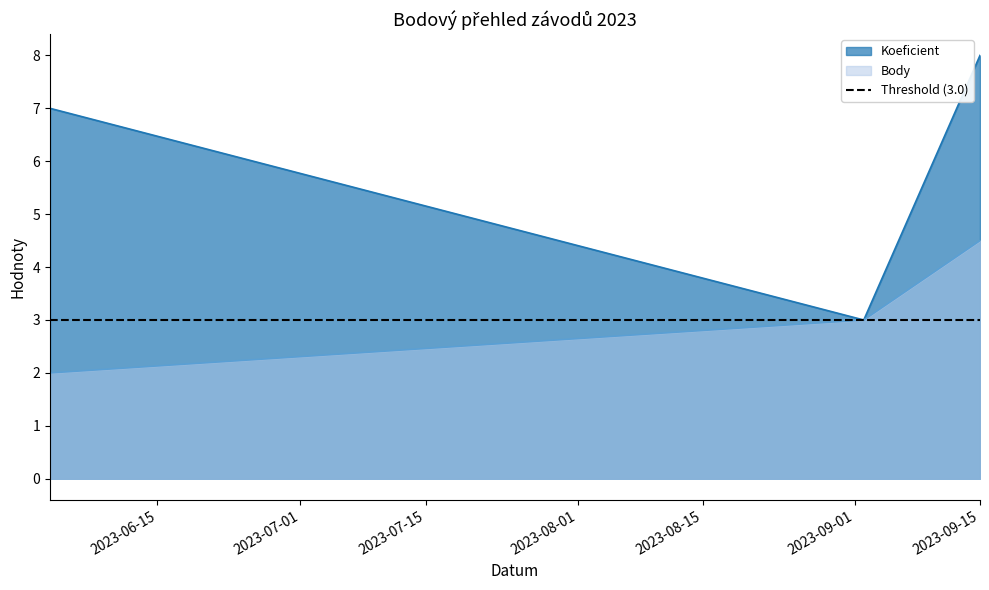

What is the greatest value displayed?

8.0